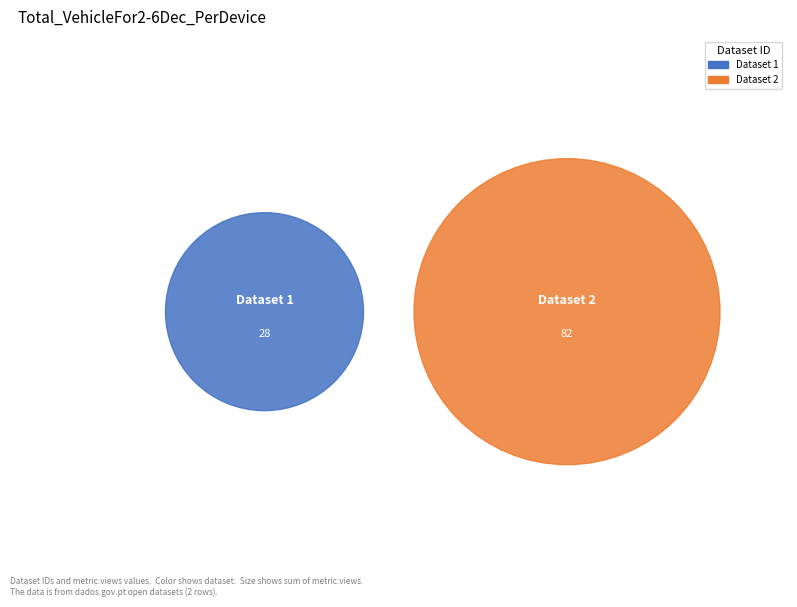

How much of the chart is everything except 5ae9c6eac8d8c9146b44cc7f?

25.5%